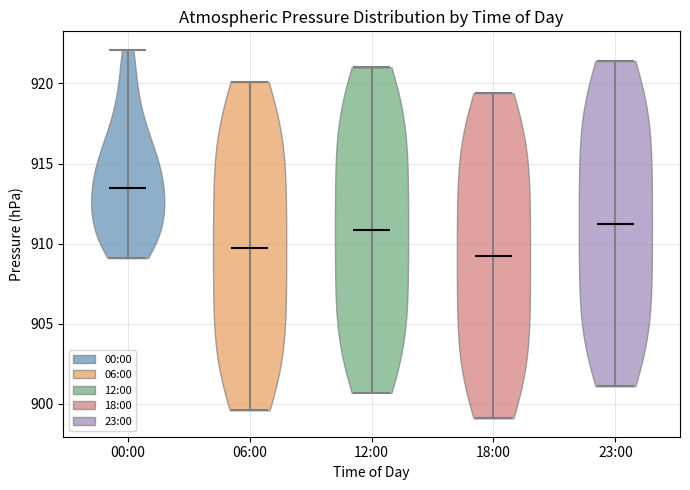

Where does the median line of the violin for 00:00 sit on the y-axis? The values are not printed on the chart, so give them approximately, as read against the axis.

913.5